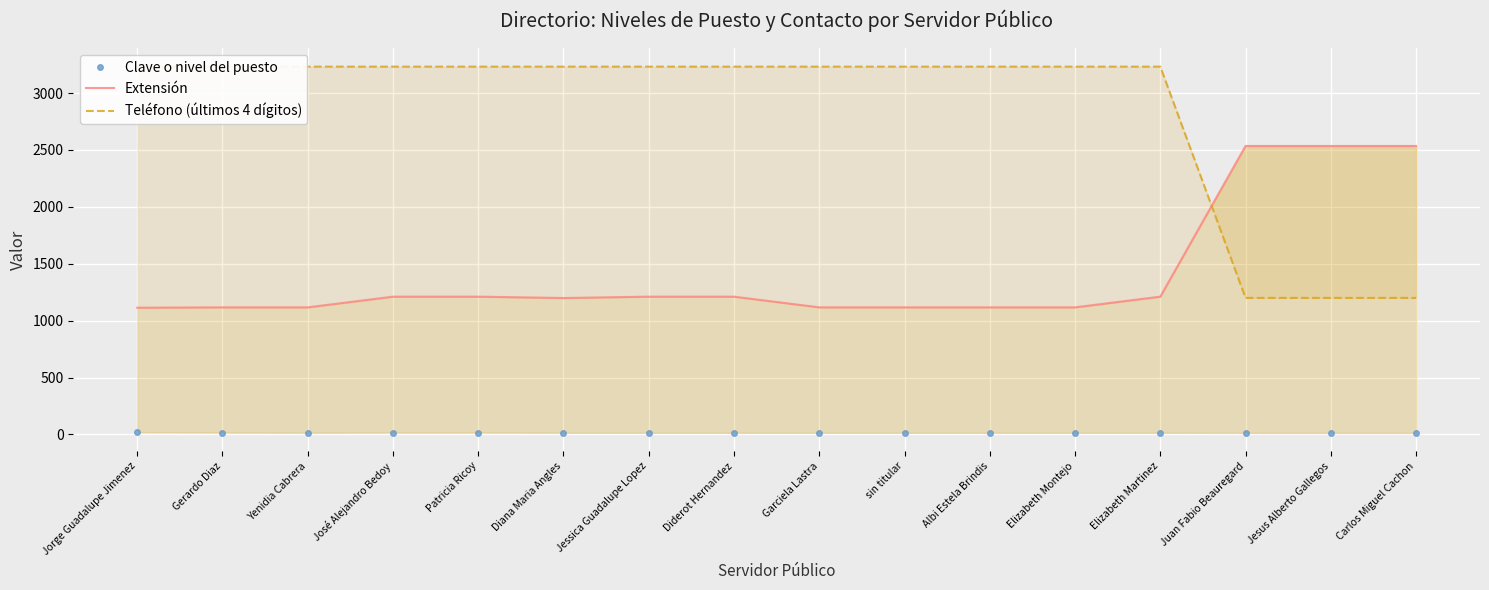

Which category has the lowest value across all series?

Juan Fabio Beauregard